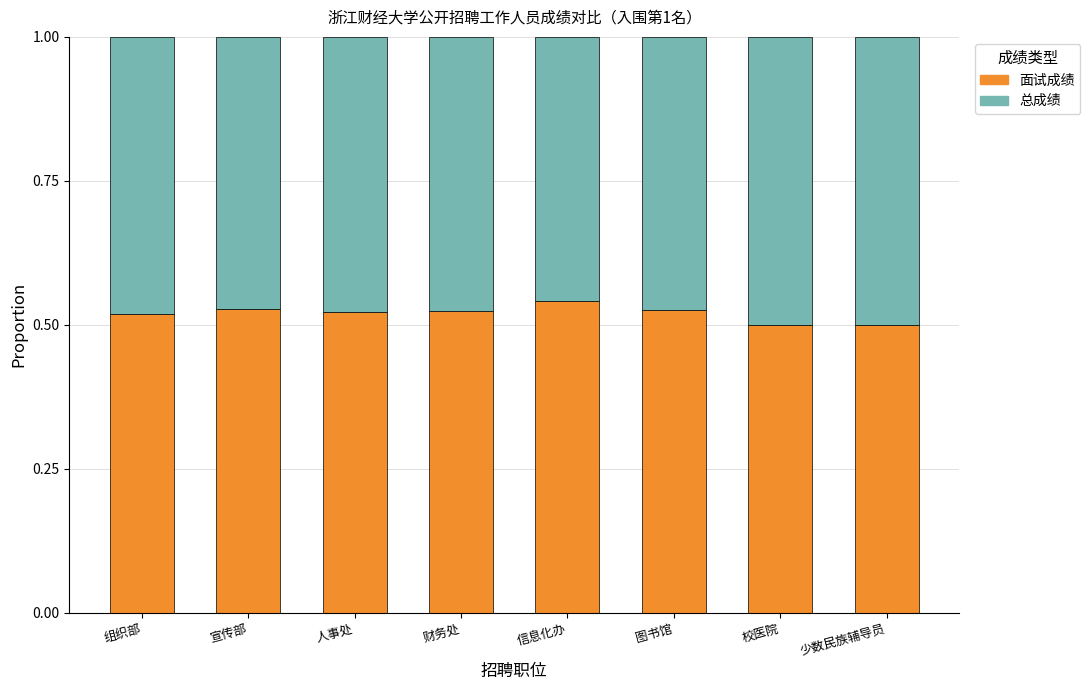

Count the number of data series in this chart.

2